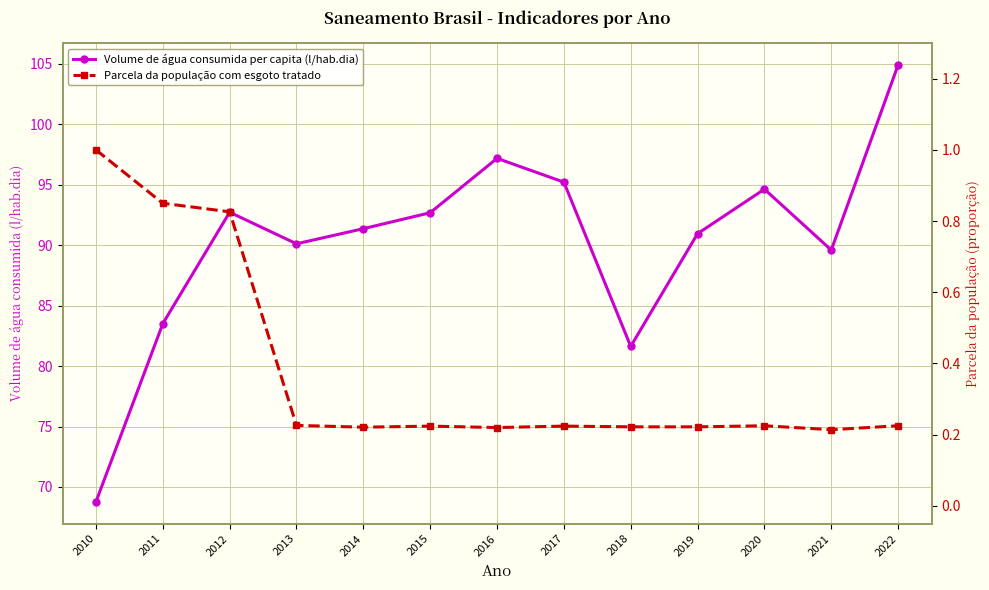

True or false: Parcela da população com esgoto tratado and Volume de água consumida per capita (l/hab.dia) intersect in this chart.

False